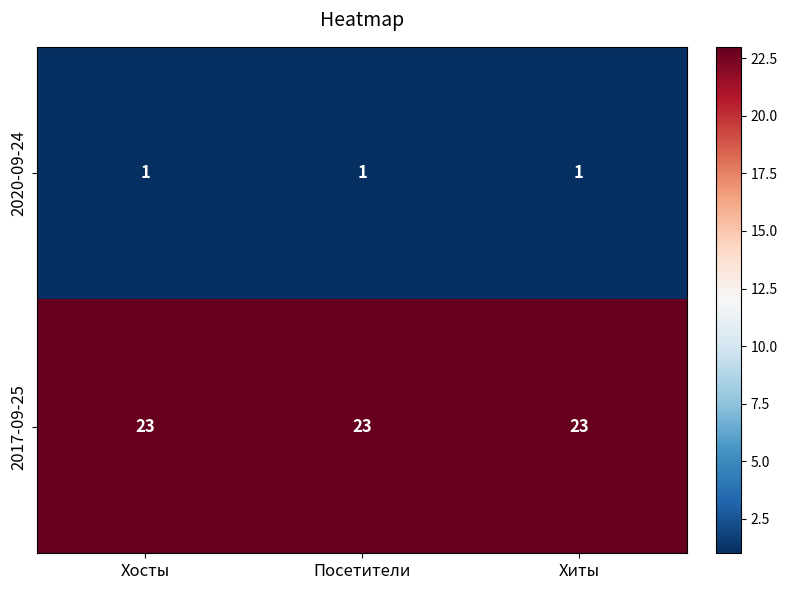

At Хиты, list the series in order from largest to smallest.

2017-09-25, 2020-09-24